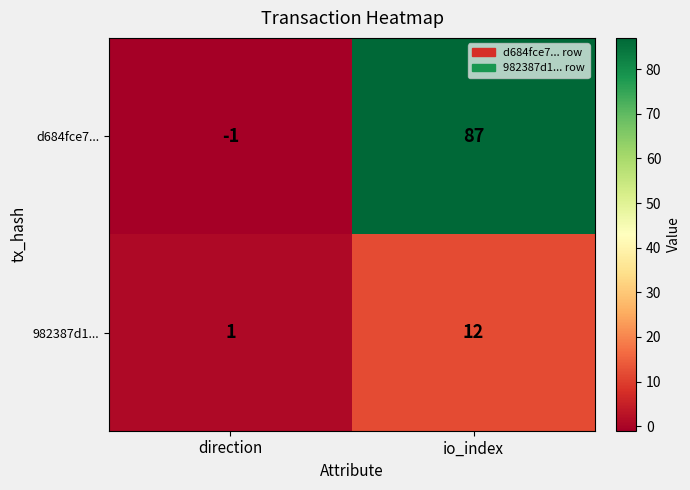

Reading left to right, list all the values displayed in this chart.

d684fce7...: direction=-1	io_index=87
982387d1...: direction=1	io_index=12